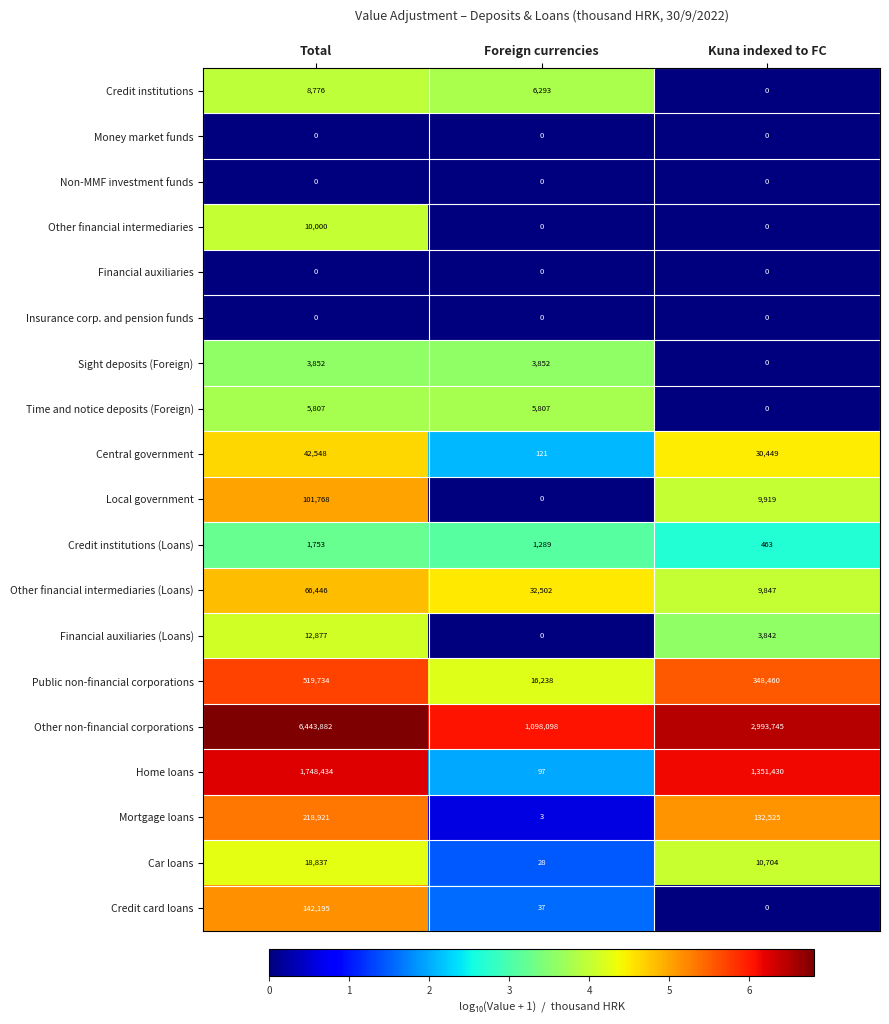

What is the total value across all series at Foreign currencies?

1164365